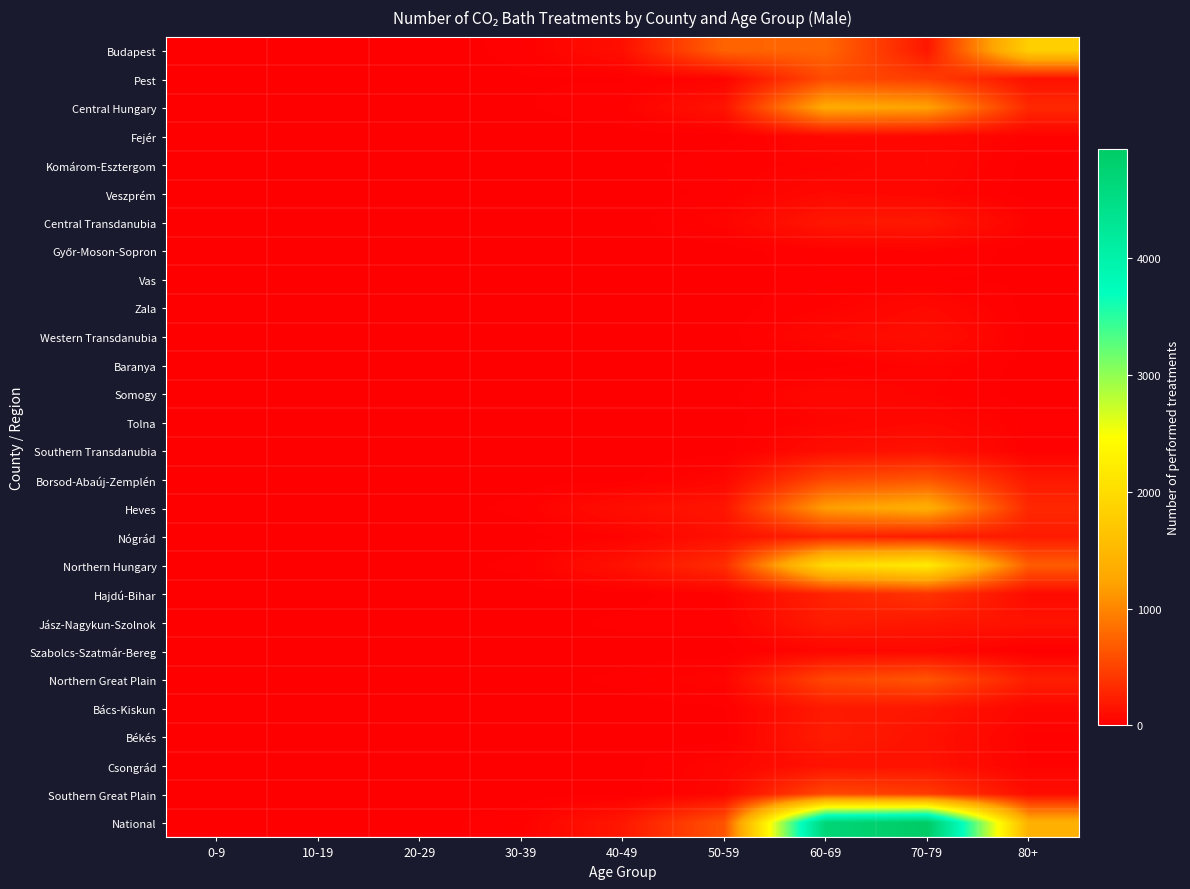

At which category is the sum across all series the highest?

70-79